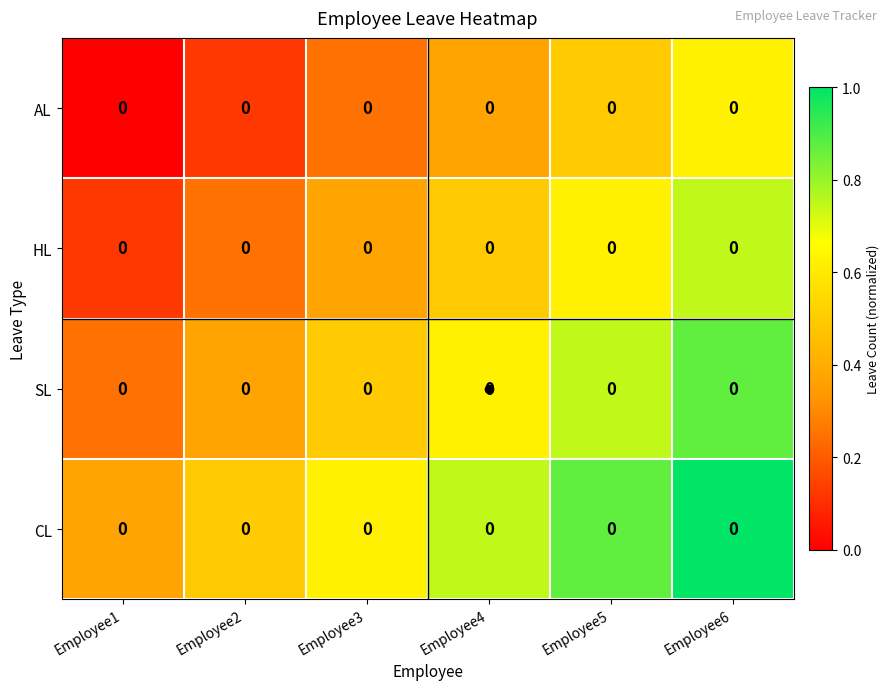

At which label is SL closest to 0?

Employee1